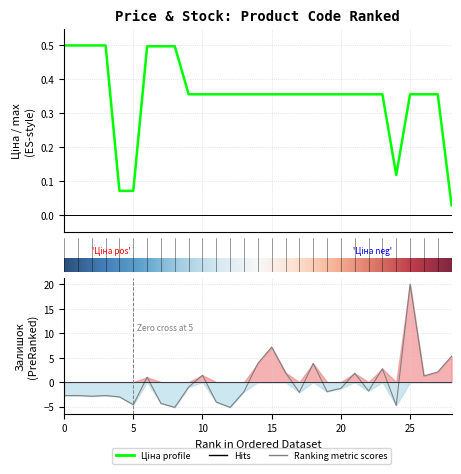

At which category is the sum across all series the highest?

25